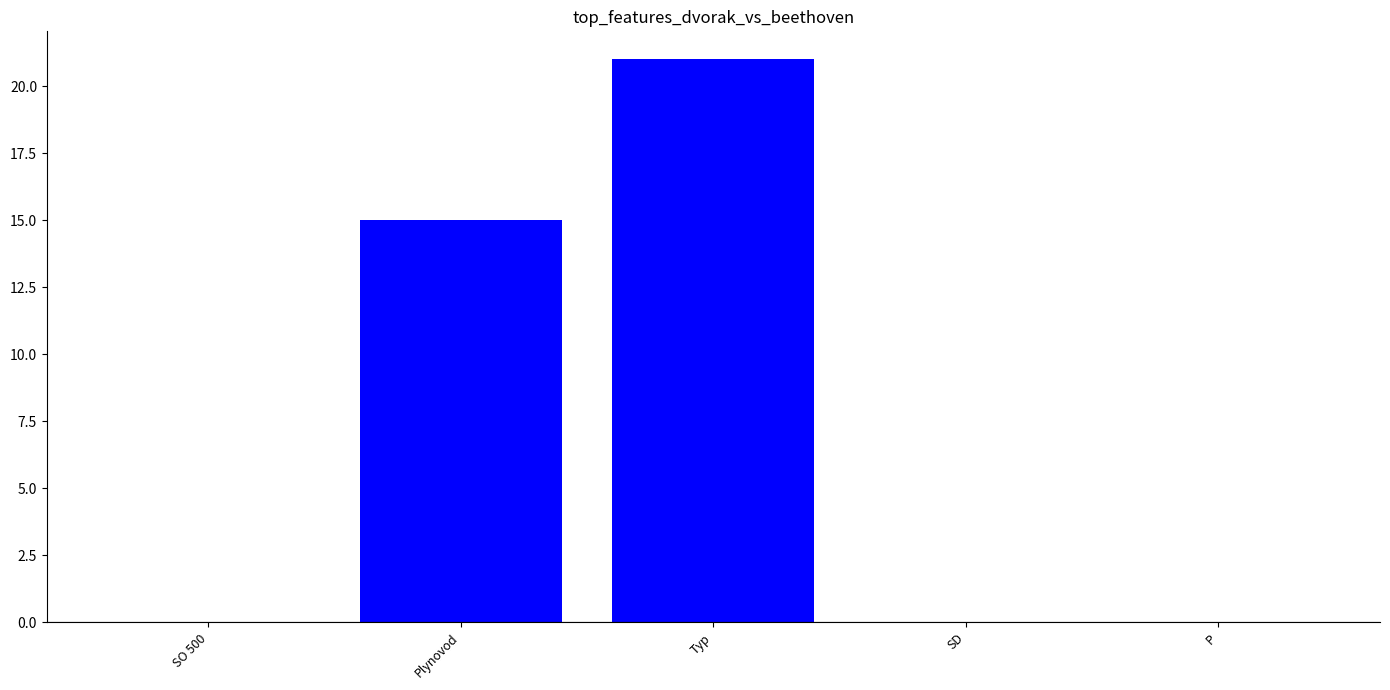

Reading left to right, extract all data points from this chart.

SO 500=0	Plynovod=15	Typ=21	SD=0	P=0